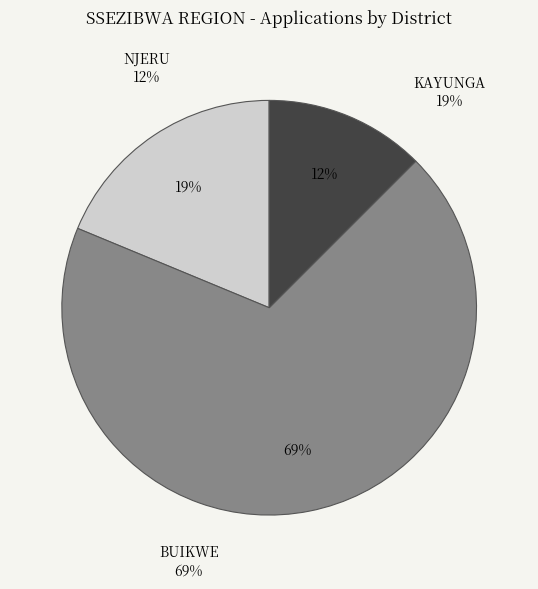

Is it true that KAYUNGA is 5% of the pie?

False